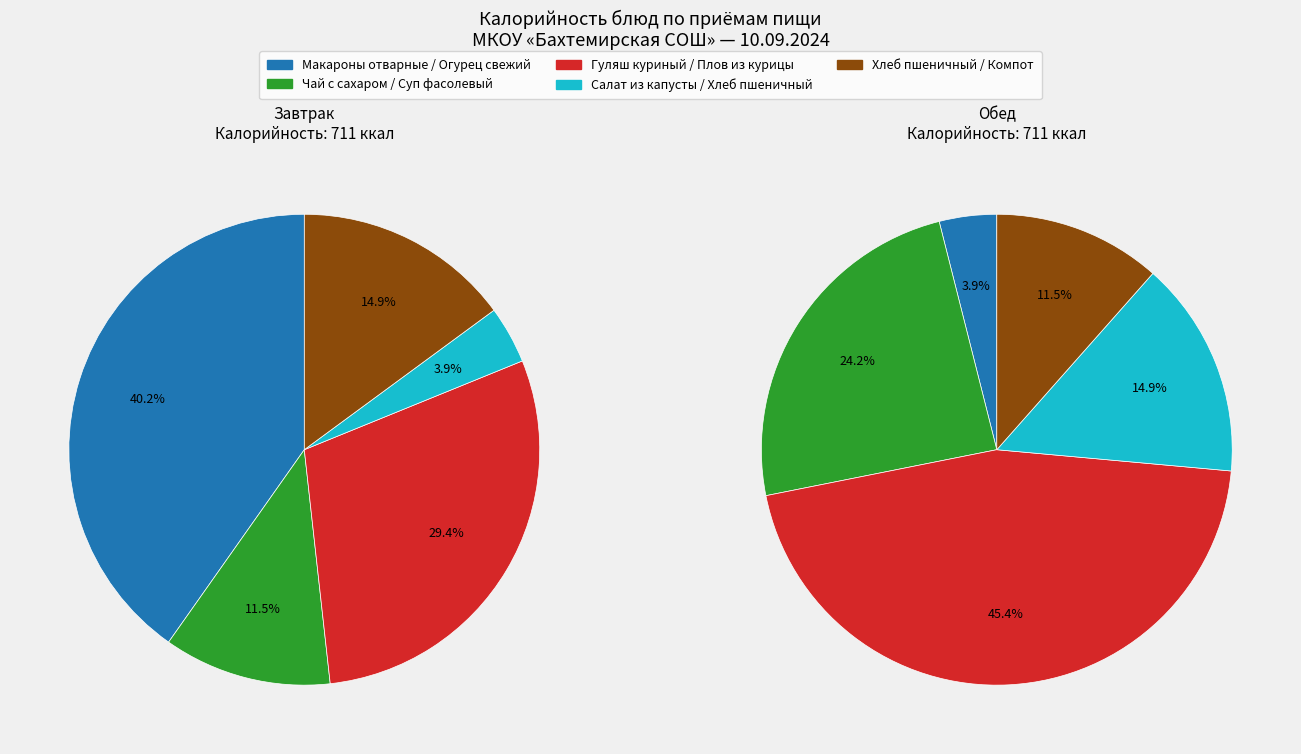

Rank the series by their maximum value, from highest to lowest.

Обед, Завтрак